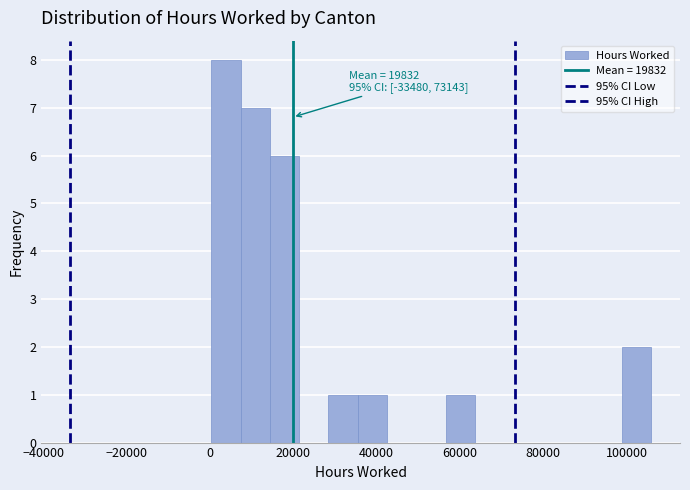

Around what value on the x-axis is the tallest bar? Give the approximate position of its centre, as read against the axis.

4000